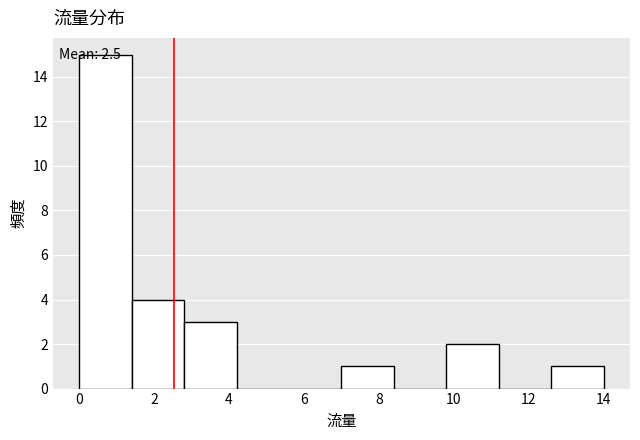

Over which range of the x-axis is the bar tallest?

0.0 to 1.4